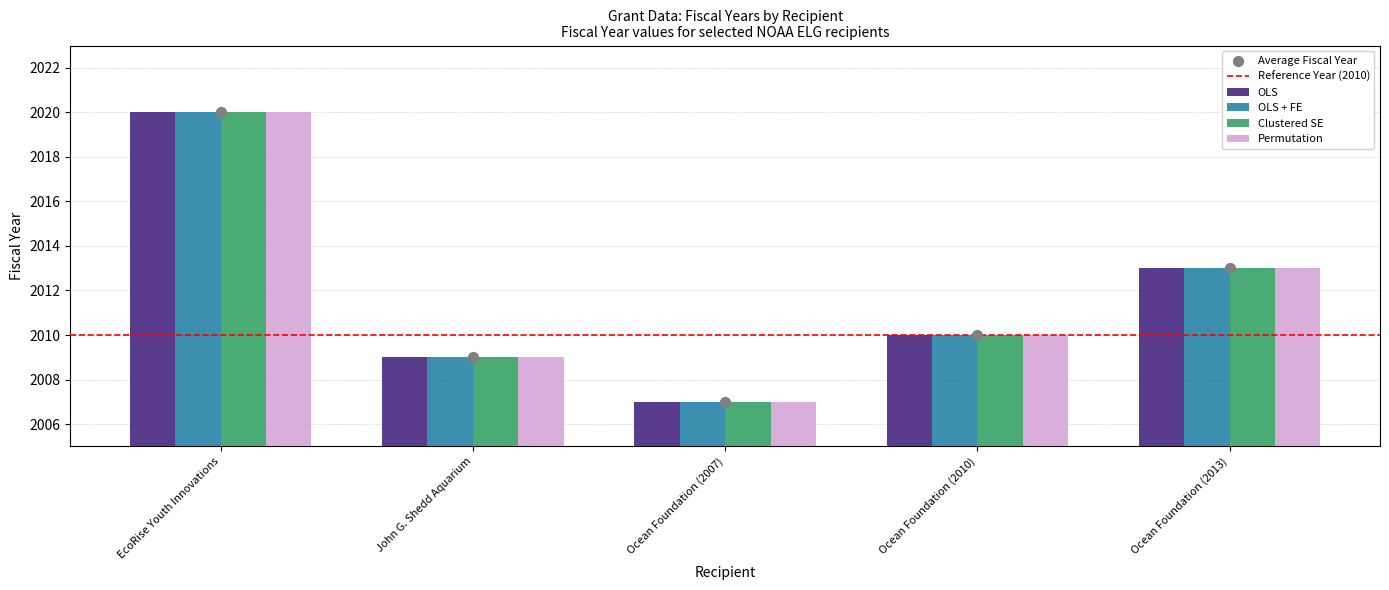

What are all the series names shown in the legend?

OLS, OLS + FE, Clustered SE, Permutation